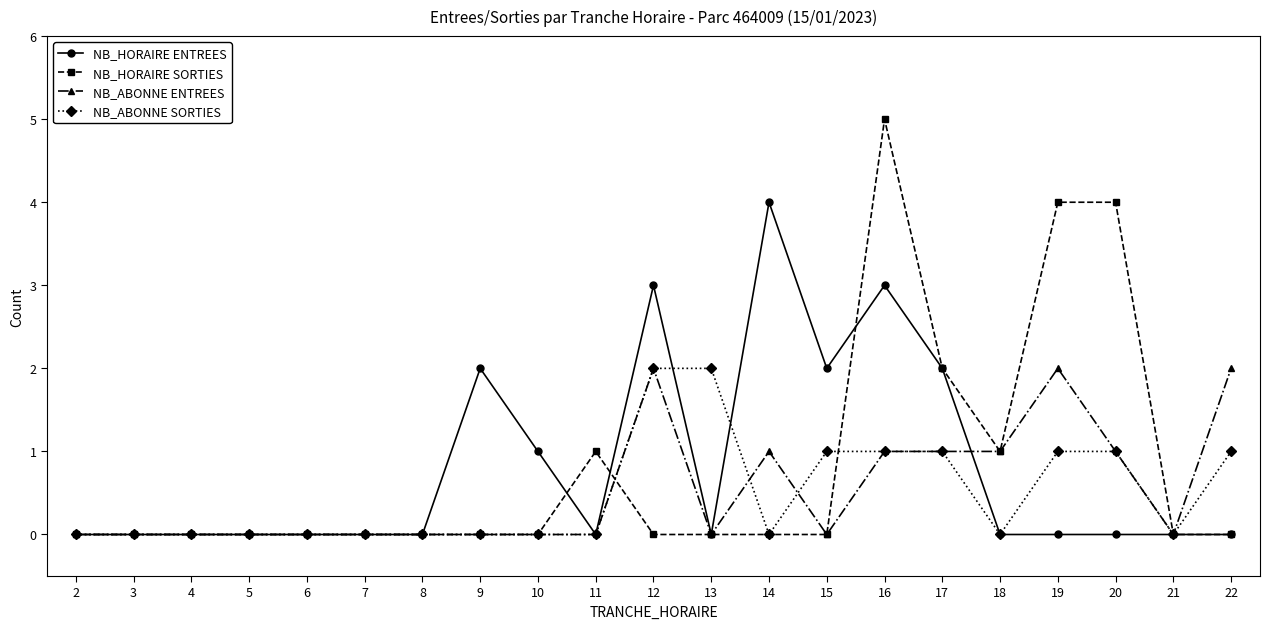

True or false: NB_ABONNE ENTREES and NB_HORAIRE ENTREES intersect in this chart.

True